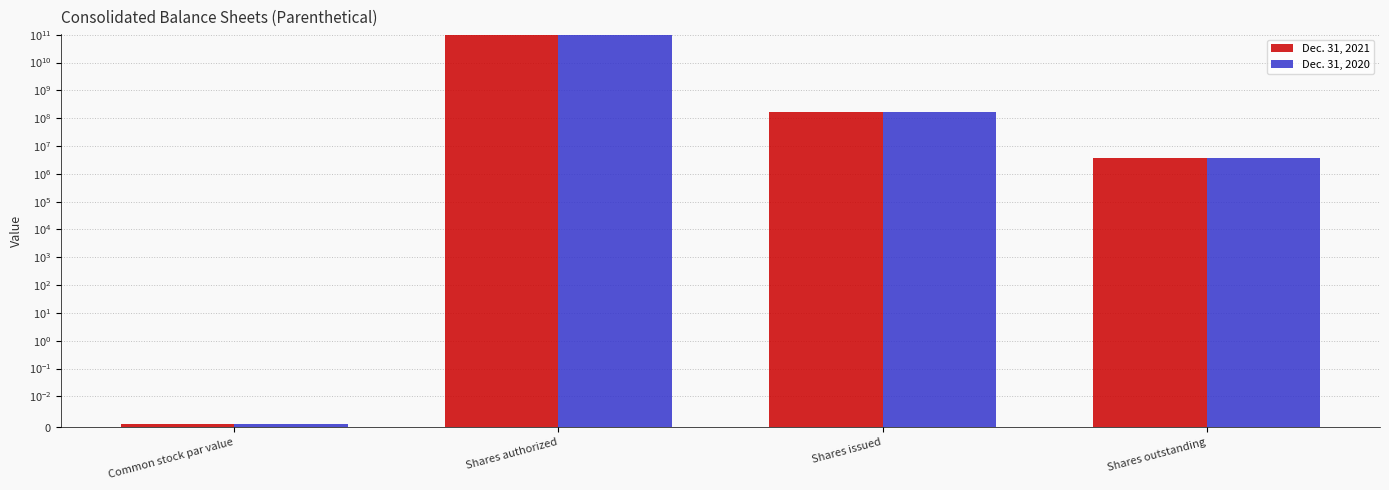

Where does the Dec. 31, 2021 series first go above 172478025?

Shares authorized